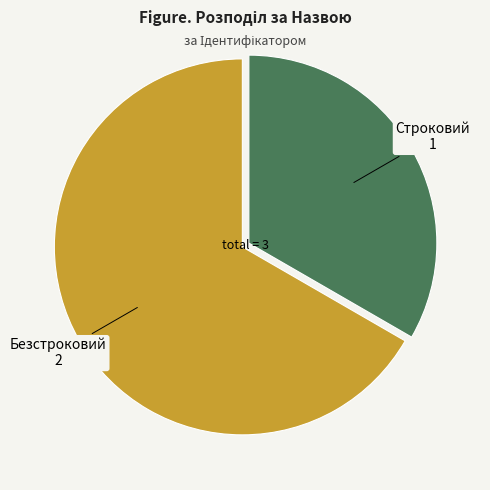

Which category accounts for the majority?

Безстроковий